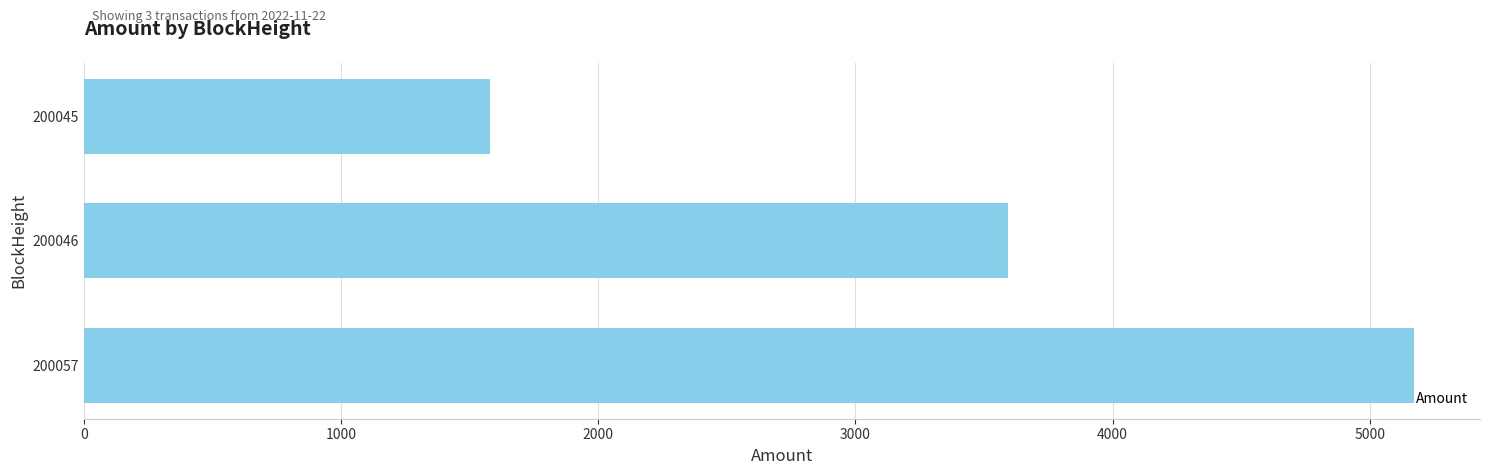

Rank the categories by value from lowest to highest.

200045, 200046, 200057